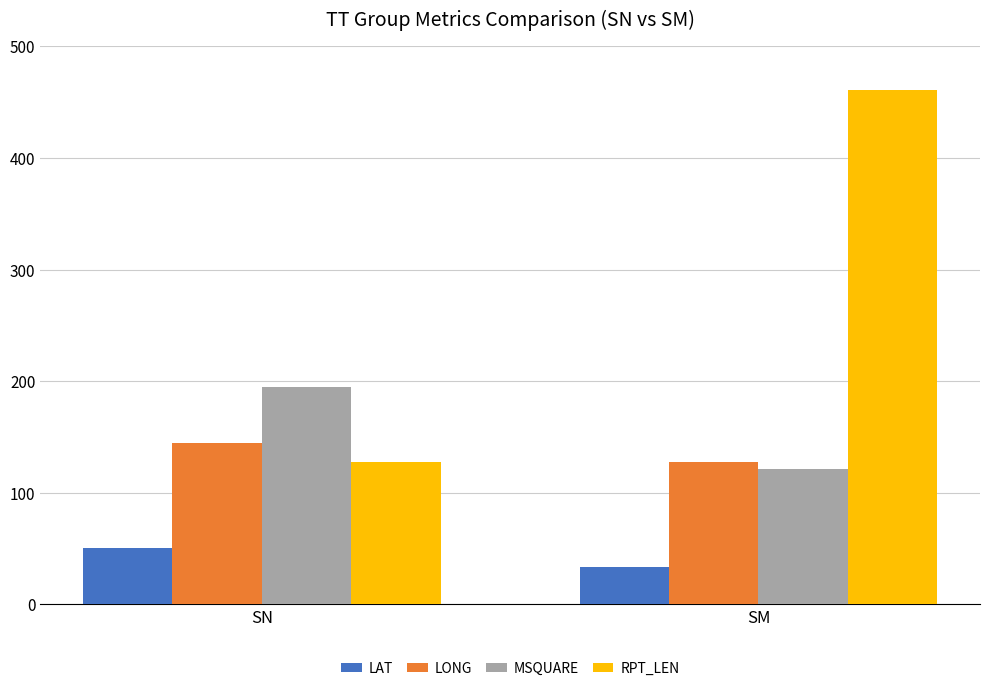

Is the value of RPT_LEN at SM greater than the value of LONG at SN?

Yes